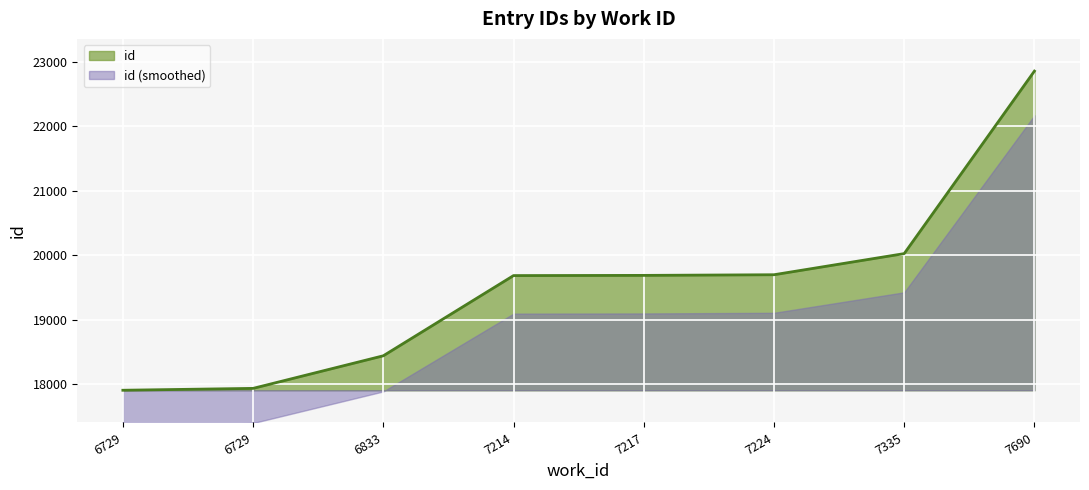

Rank the categories by value from lowest to highest.

6729, 6729, 6833, 7214, 7217, 7224, 7335, 7690